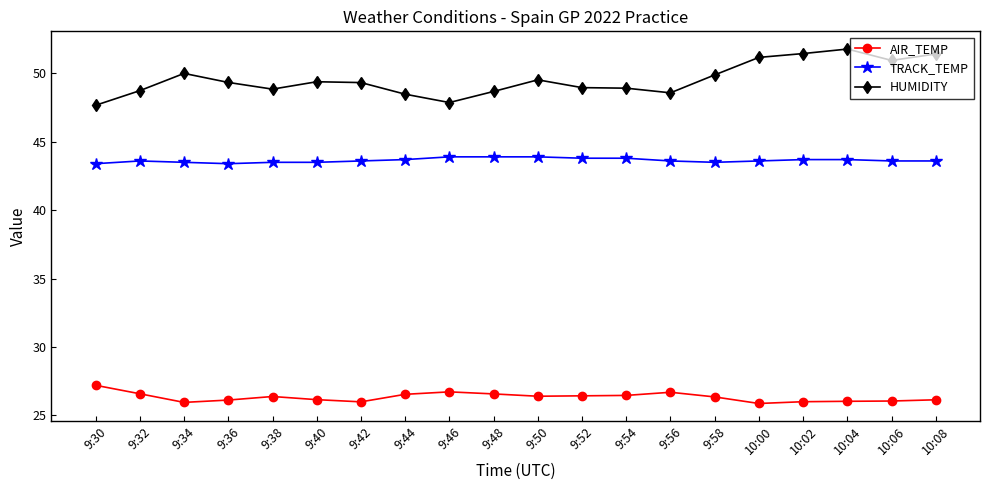

Rank the series by their maximum value, from highest to lowest.

HUMIDITY, TRACK_TEMP, AIR_TEMP